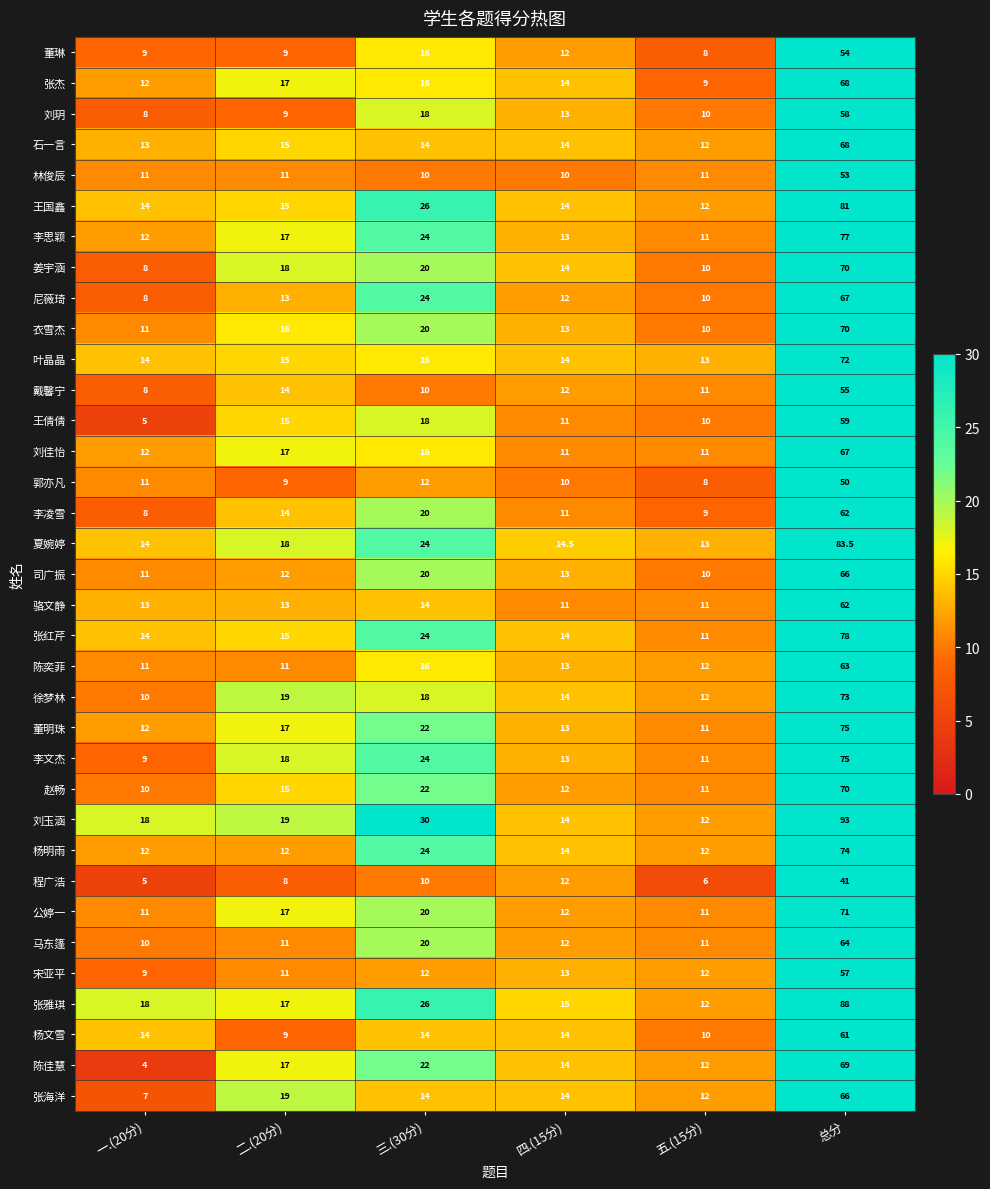

What is the spread (max minus min) of values at 四.(15分)?

5.0